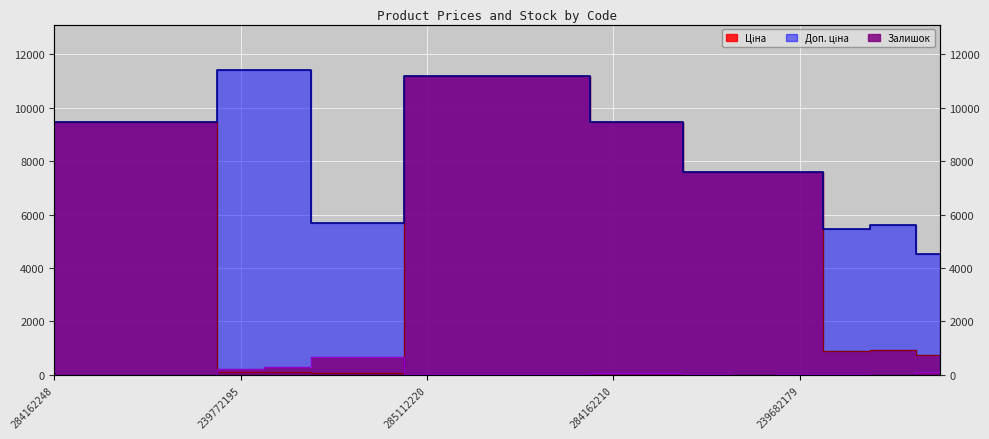

At which category does Доп. ціна reach its first local valley?

283481953